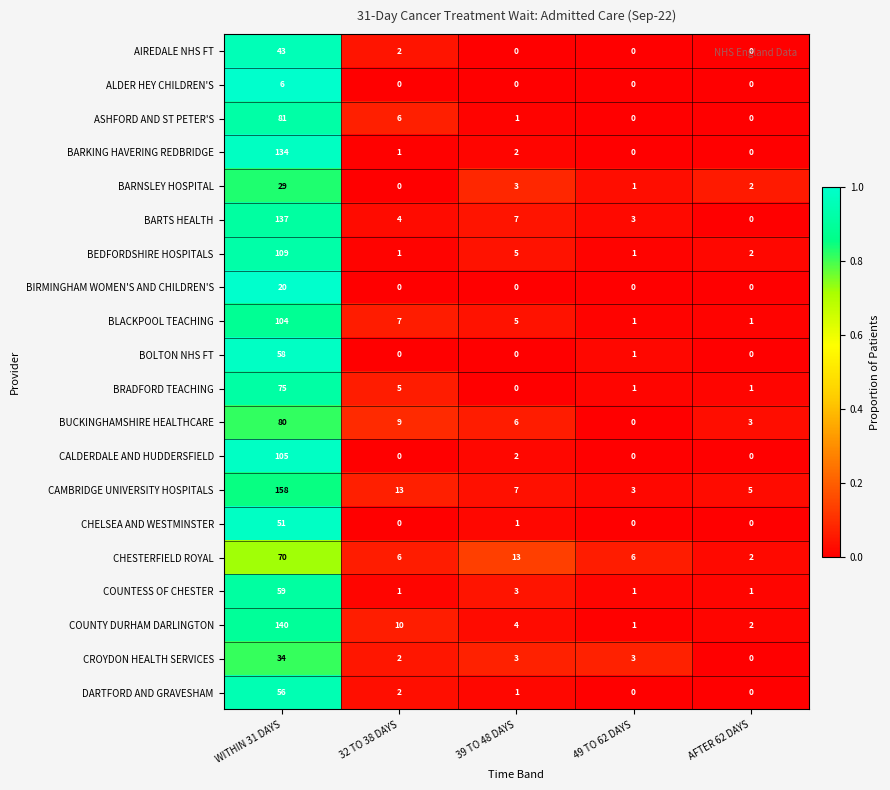

What is the sum of all CALDERDALE AND HUDDERSFIELD values?

107